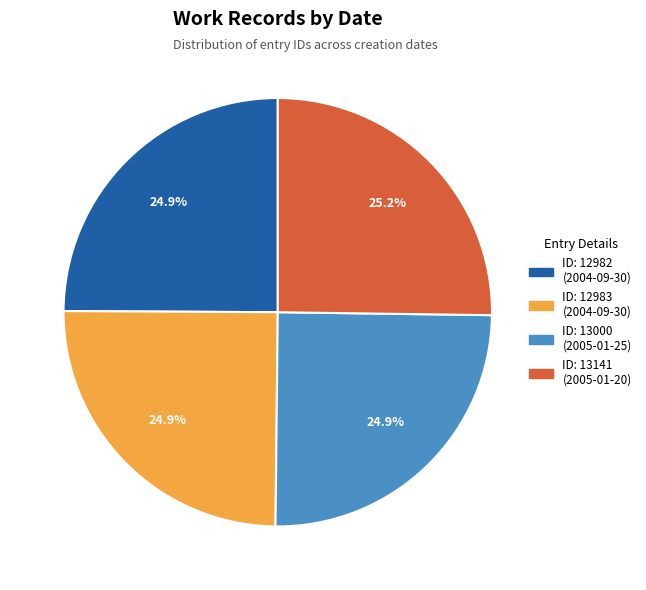

Is there any slice that represents more than half of the pie?

No